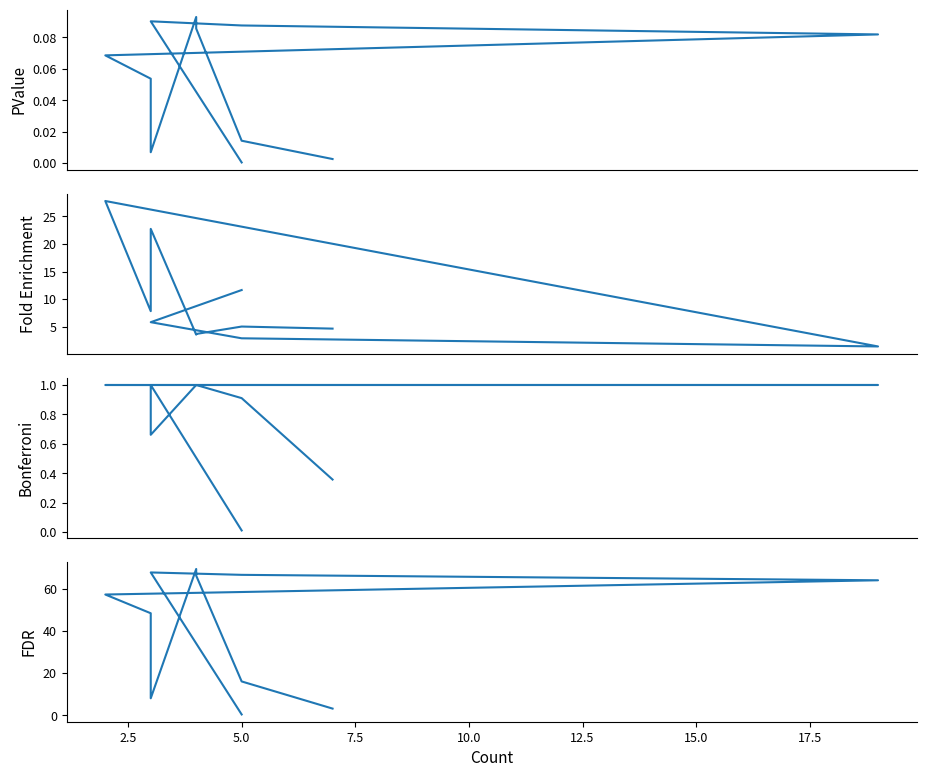

What are all the series names shown in the legend?

PValue, Fold Enrichment, Bonferroni, FDR